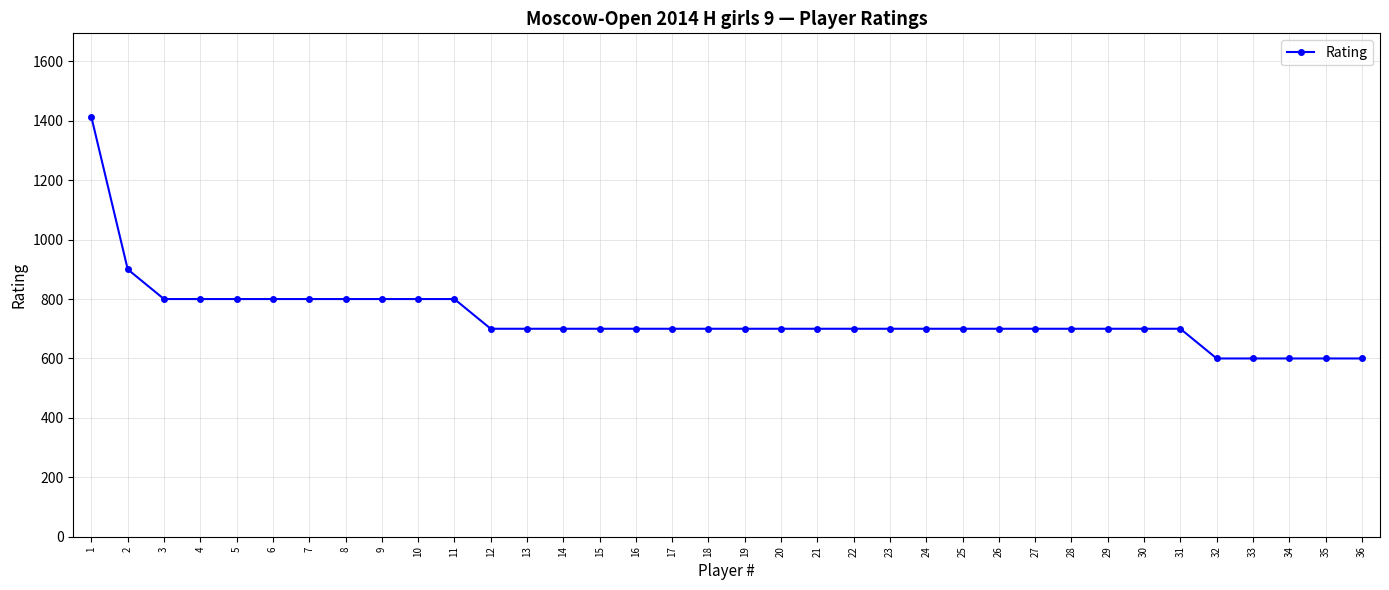

Is it true that the value at 27 is 700?

True